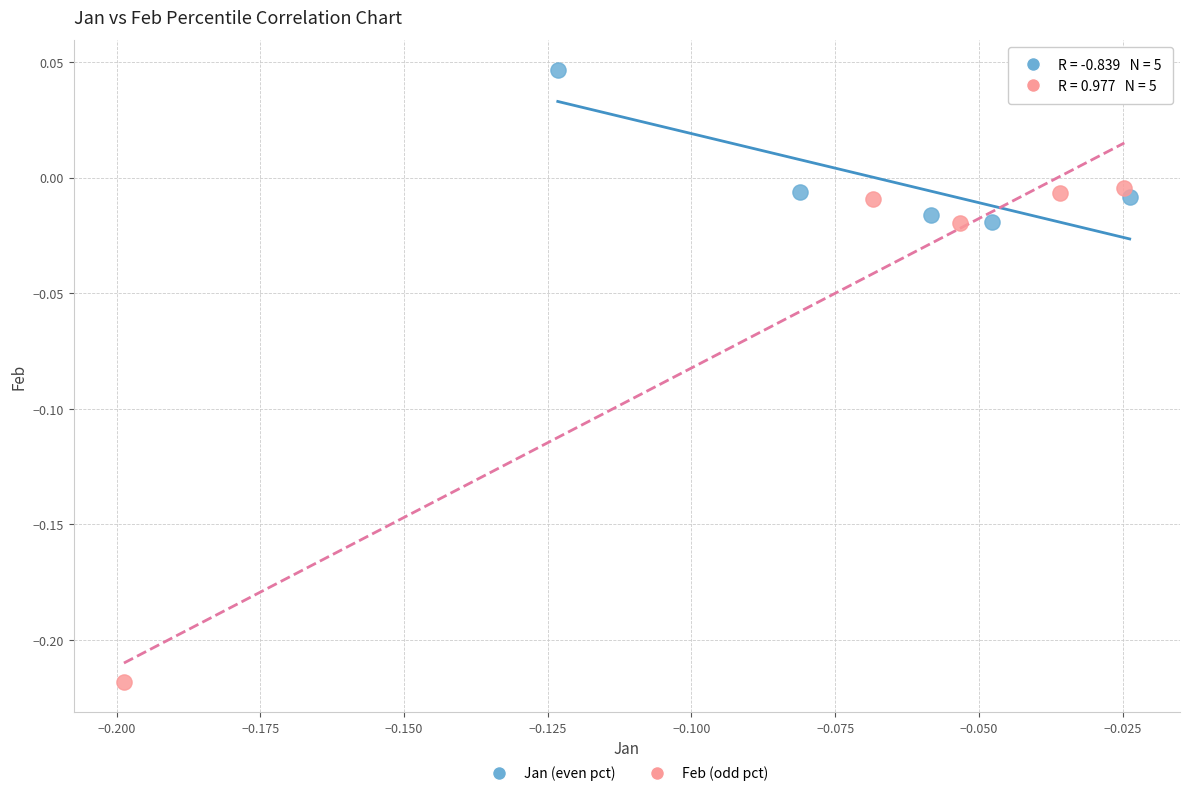

Which series has the largest Y range (max minus min)?

Feb (odd pct)